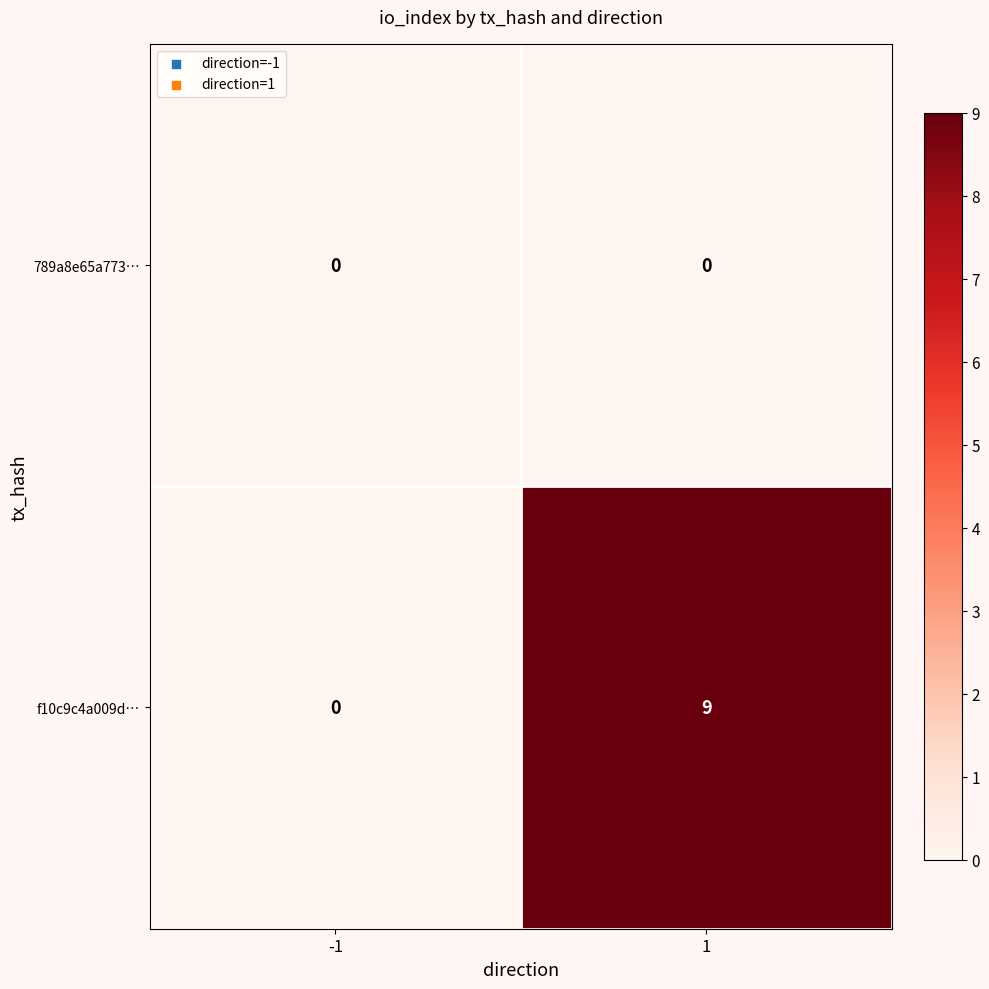

What is the spread (max minus min) of values at 1?

9